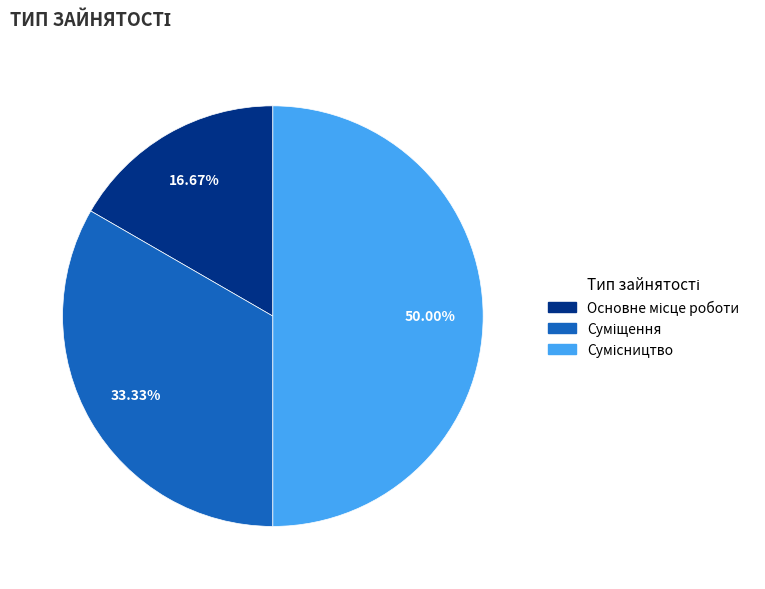

The Основне місце роботи slice represents 17% of the pie. True or false?

True